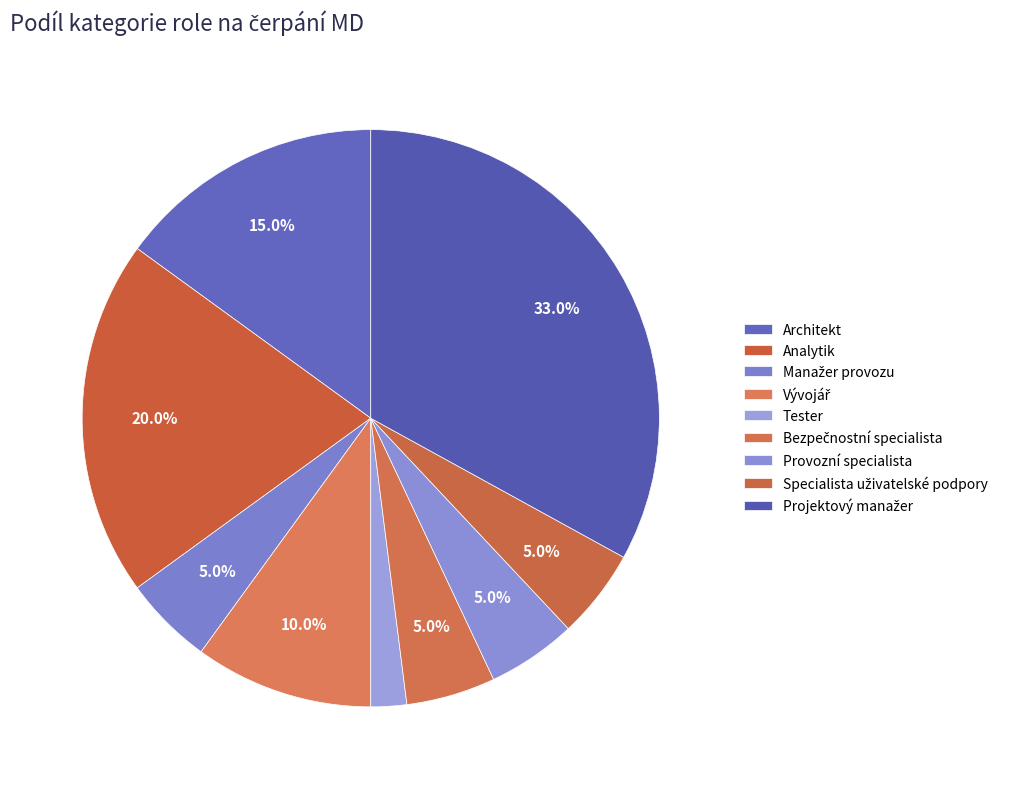

How many slices are in this pie chart?

9